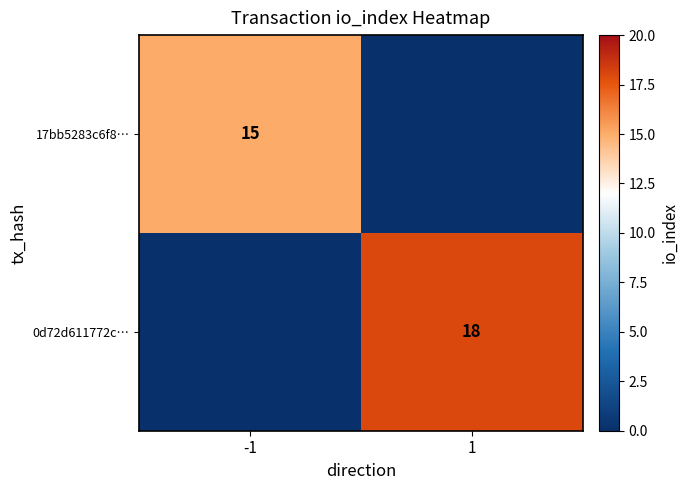

Is it true that 17bb5283c6f8… equals 15 at -1?

True